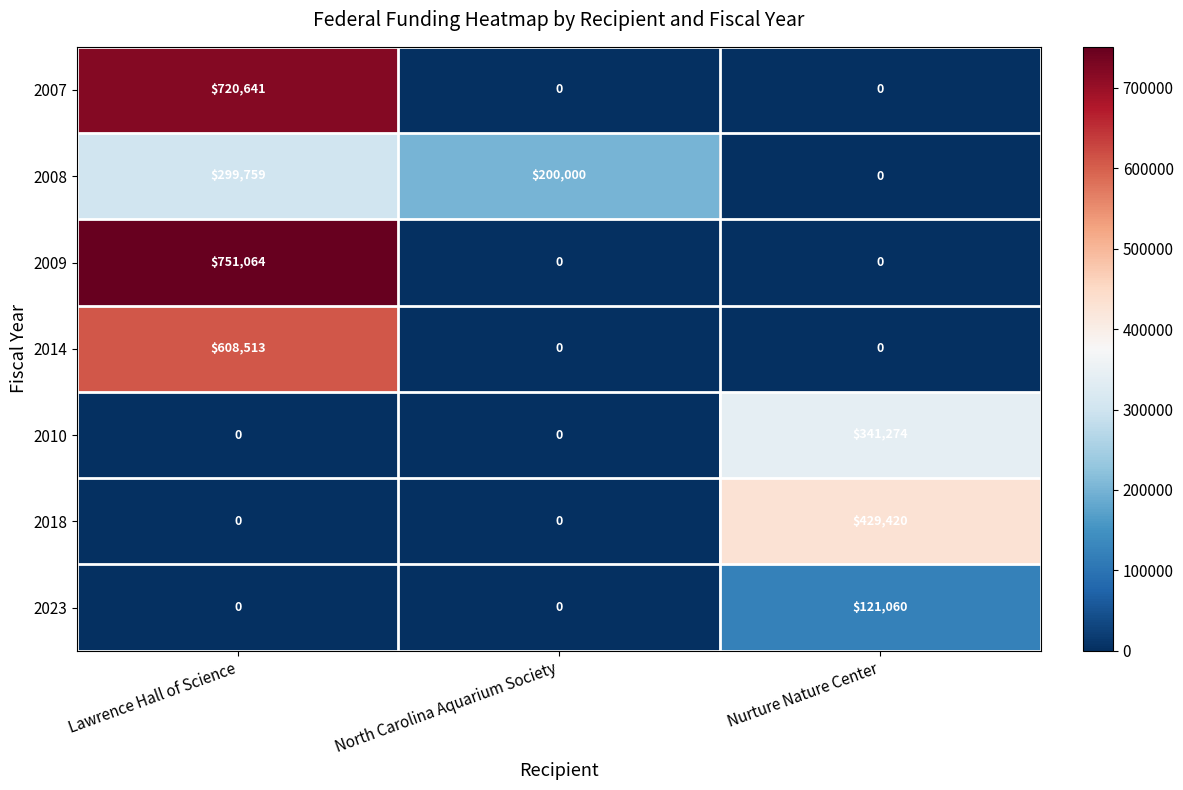

Reading left to right, transcribe all the data shown in this chart.

2007: 720641	0	0
2008: 299759	200000	0
2009: 751064	0	0
2014: 608513	0	0
2010: 0	0	341274
2018: 0	0	429420
2023: 0	0	121060